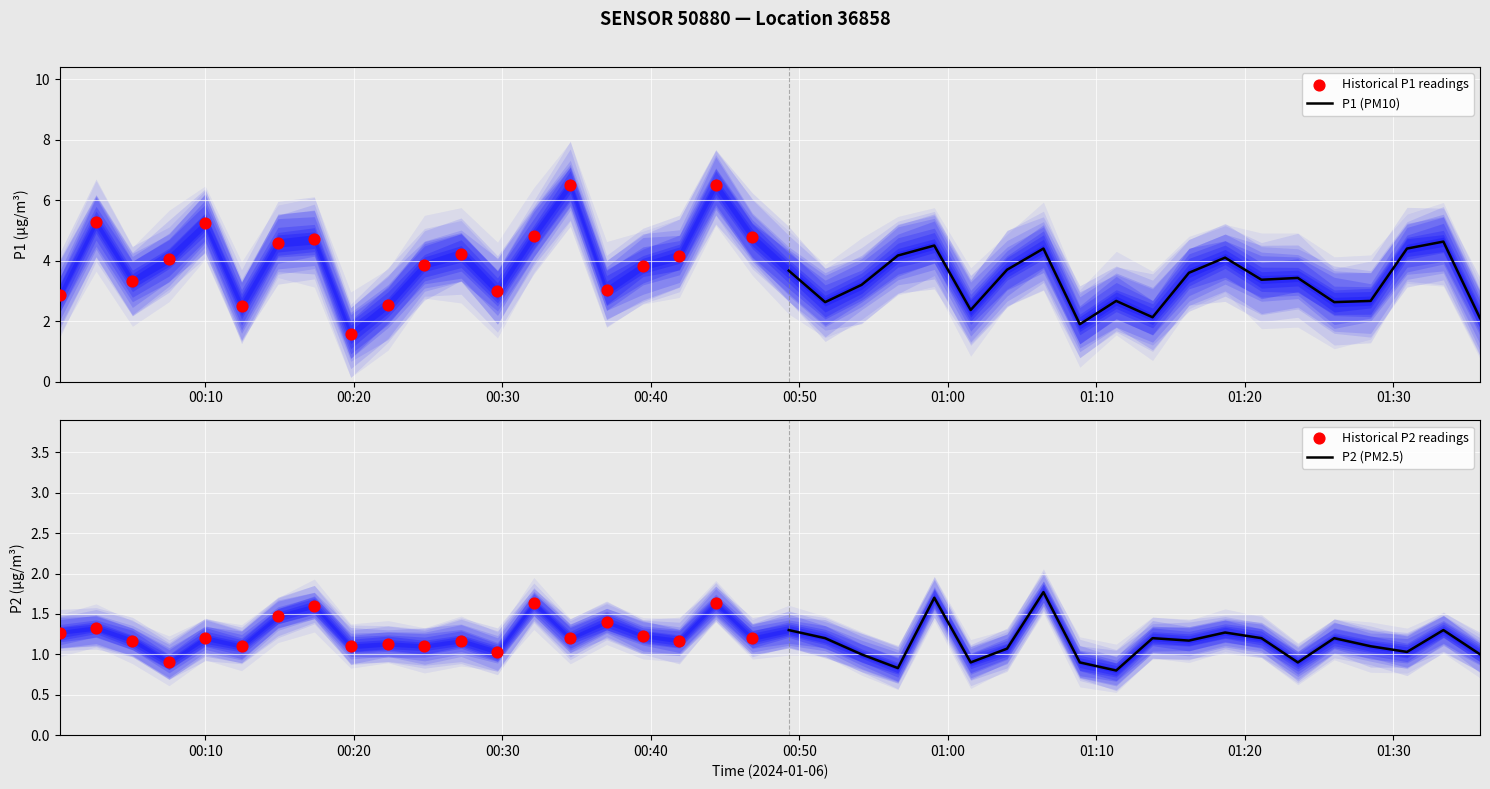

Which series reaches the minimum Y coordinate?

P2 (PM2.5)